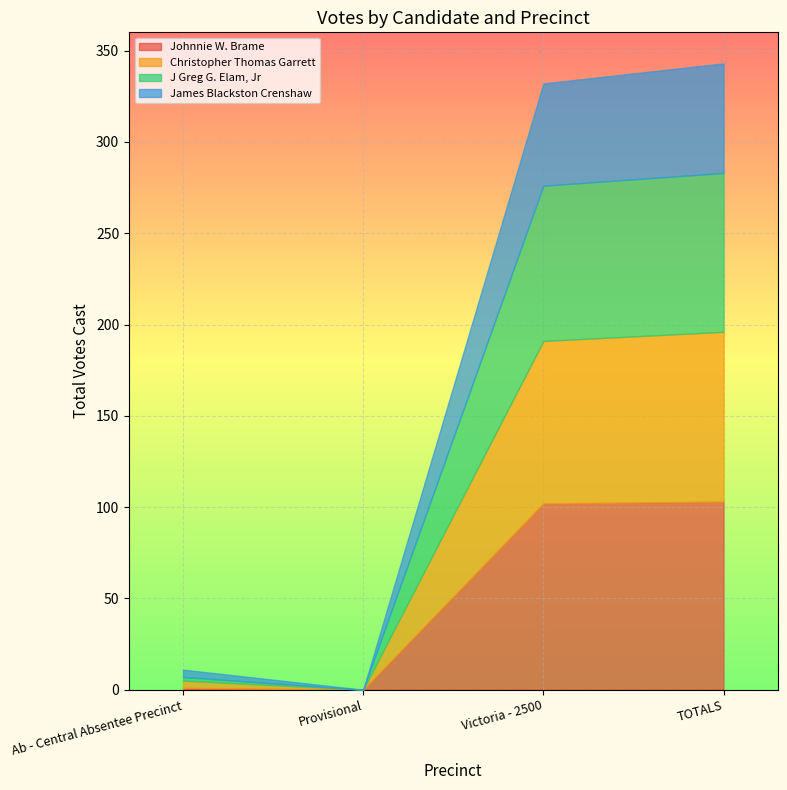

Reading right to left, transcribe all the data shown in this chart.

Johnnie W. Brame: TOTALS=103	Victoria - 2500=102	Provisional=0	Ab - Central Absentee Precinct=1
Christopher Thomas Garrett: TOTALS=93	Victoria - 2500=89	Provisional=0	Ab - Central Absentee Precinct=4
J Greg G. Elam, Jr: TOTALS=87	Victoria - 2500=85	Provisional=0	Ab - Central Absentee Precinct=2
James Blackston Crenshaw: TOTALS=60	Victoria - 2500=56	Provisional=0	Ab - Central Absentee Precinct=4